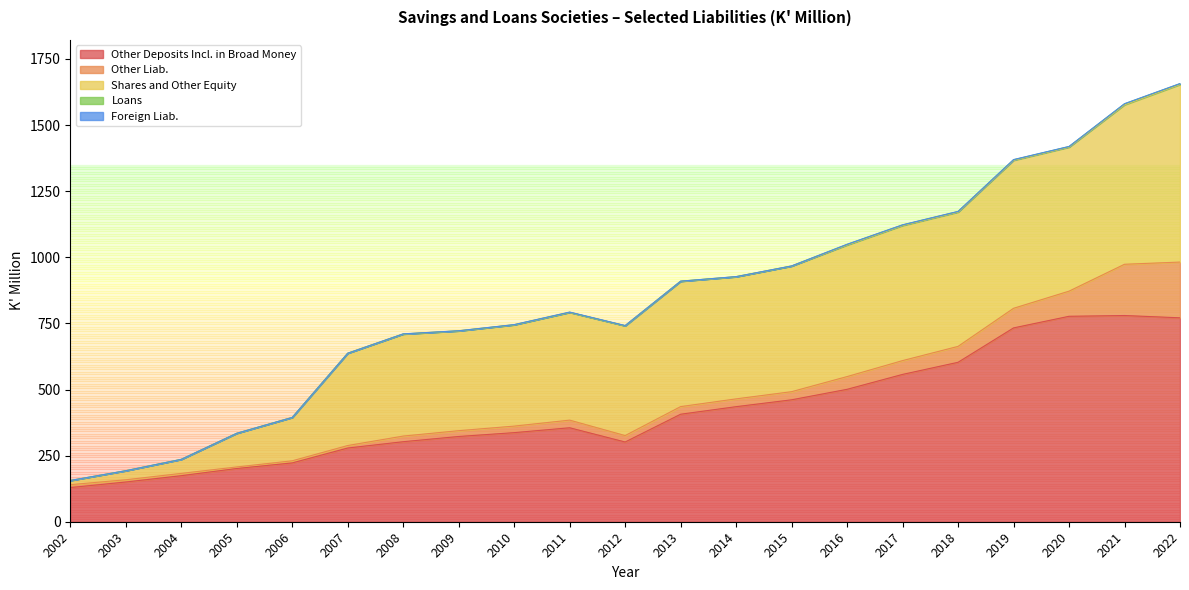

Which label corresponds to the largest value in the chart?

2021